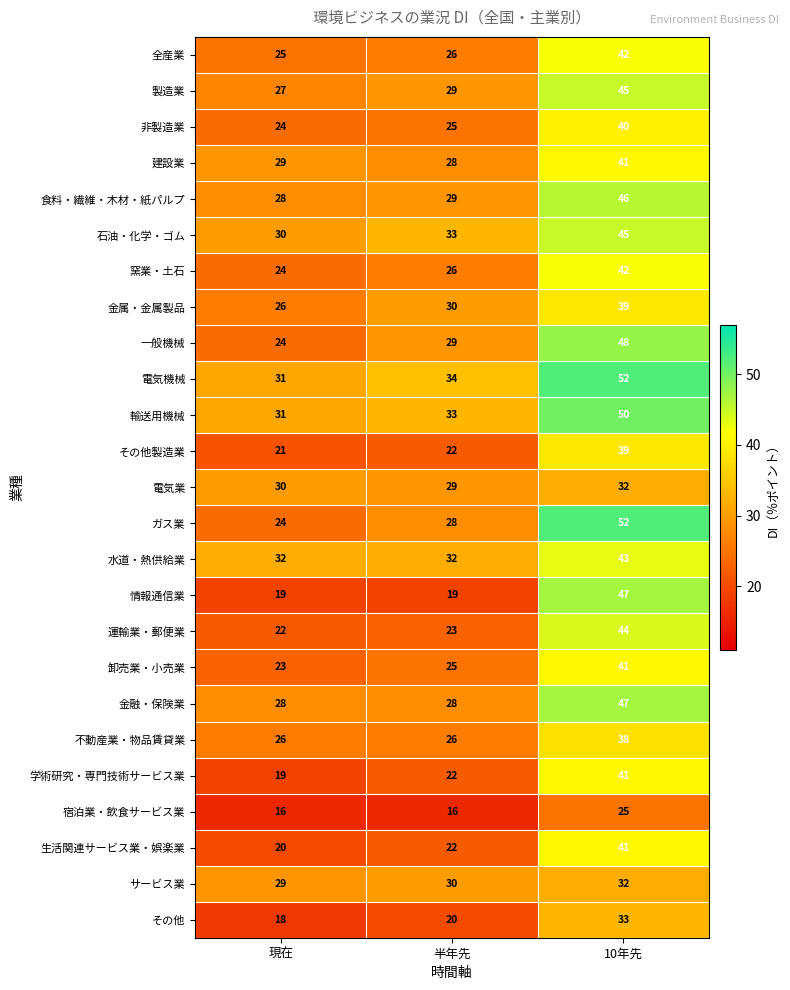

What is the spread (max minus min) of values at 半年先?

18